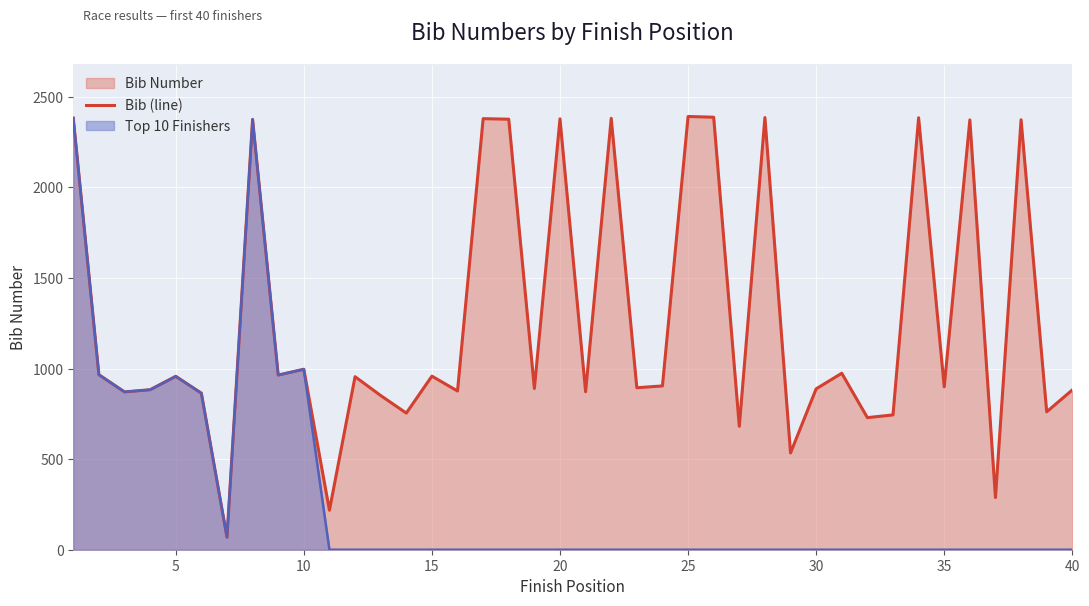

How many data points does each series have?

40